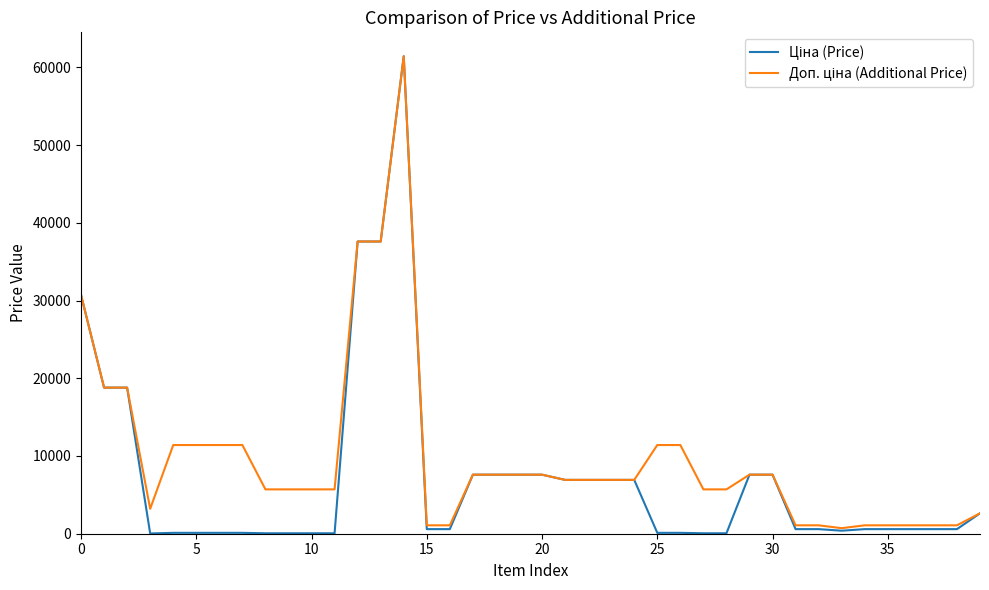

What is the maximum value shown in the chart?

61434.3